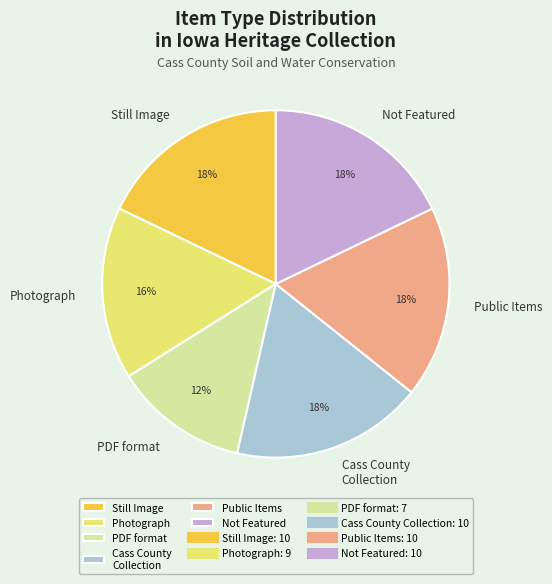

What is the ratio of the value at Not Featured to the value at Photograph?

1.1